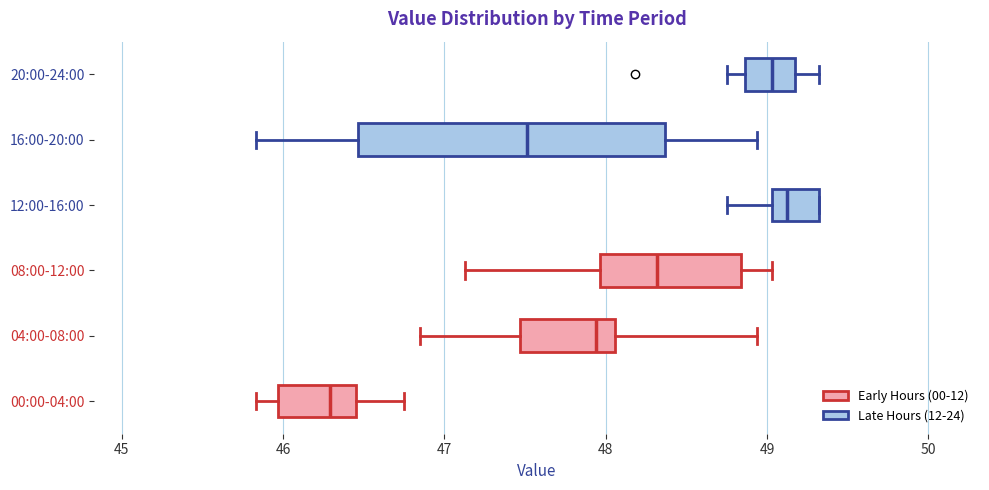

Which box is the widest, from its left edge to its right edge?

16:00-20:00